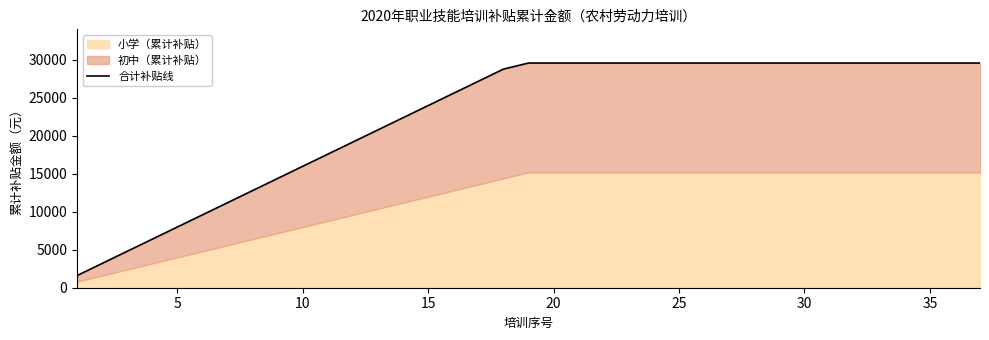

Reading left to right, list all the values displayed in this chart.

1600	3200	4800	6400	8000	9600	11200	12800	14400	16000	17600	19200	20800	22400	24000	25600	27200	28800	29600	29600	29600	29600	29600	29600	29600	29600	29600	29600	29600	29600	29600	29600	29600	29600	29600	29600	29600